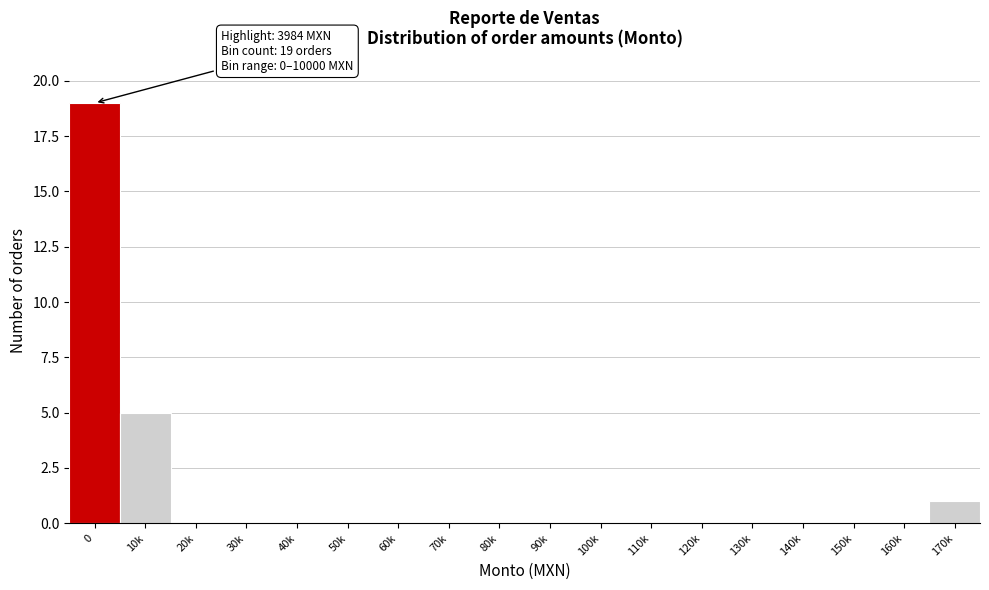

Reading right to left, list all the values displayed in this chart.

170k=1	160k=0	150k=0	140k=0	130k=0	120k=0	110k=0	100k=0	90k=0	80k=0	70k=0	60k=0	50k=0	40k=0	30k=0	20k=0	10k=5	0=19